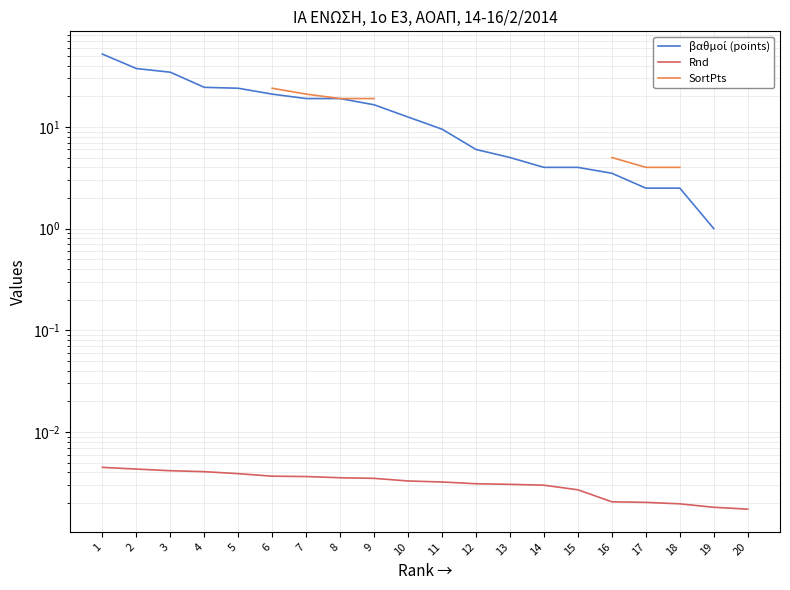

Which series changed the most between 5 and 7?

βαθμοί (points)